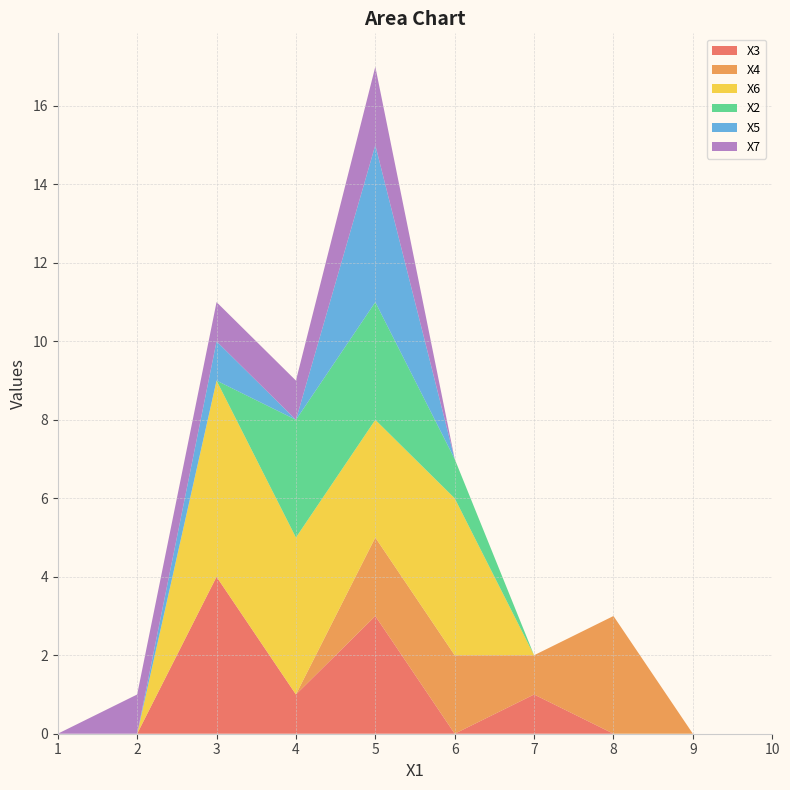

Reading right to left, transcribe all the data shown in this chart.

X3: 0	0	0	1	0	3	1	4	0	0
X4: 0	0	3	1	2	2	0	0	0	0
X6: 0	0	0	0	4	3	4	5	0	0
X2: 0	0	0	0	1	3	3	0	0	0
X5: 0	0	0	0	0	4	0	1	0	0
X7: 0	0	0	0	0	2	1	1	1	0